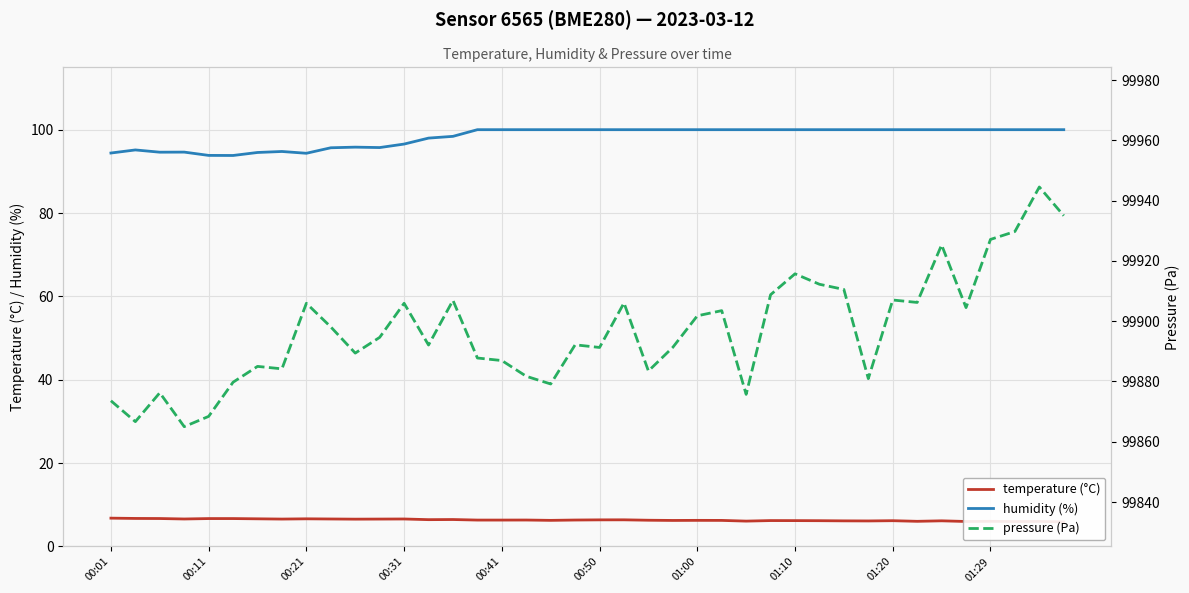

What is the highest value of the humidity (%) series?

100.0